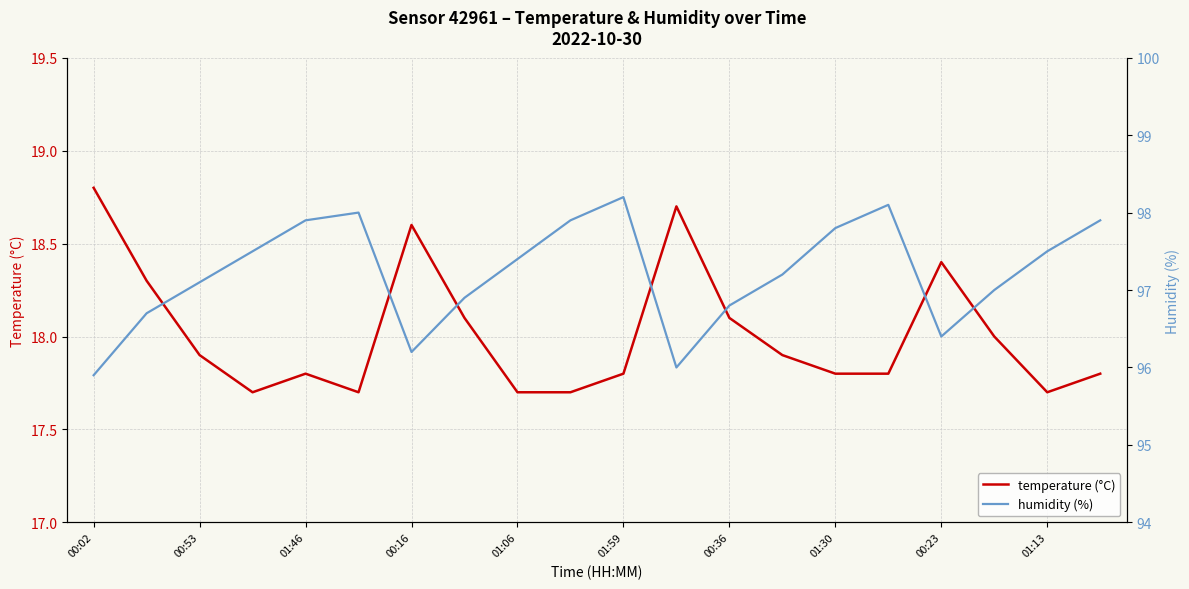

Does the chart have visible grid lines?

Yes